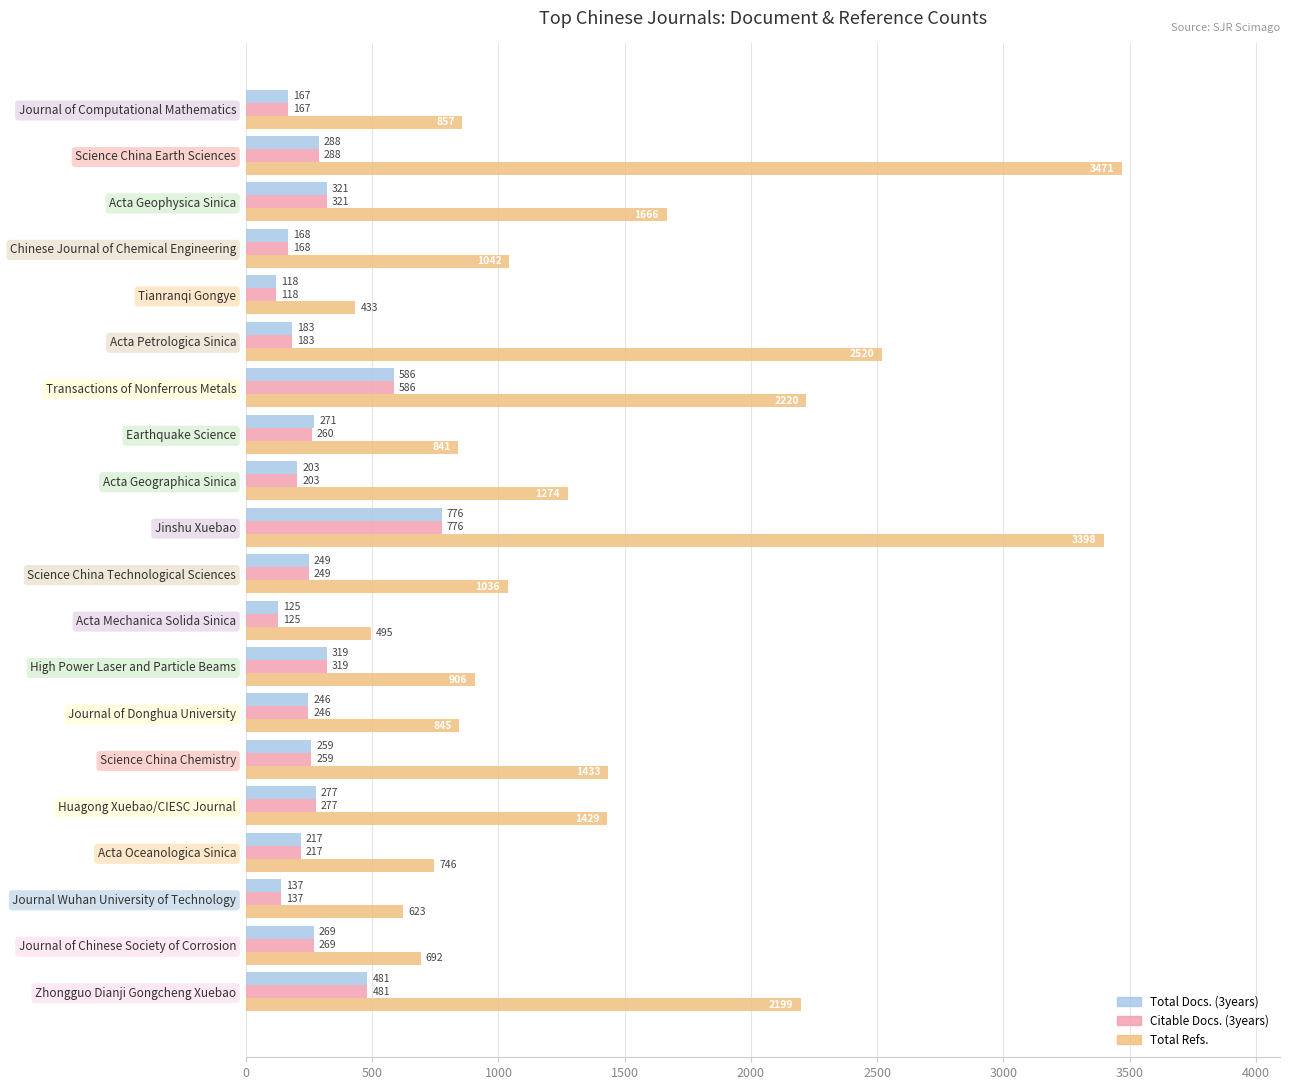

Reading left to right, transcribe all the data shown in this chart.

Total Docs. (3years): 167	288	321	168	118	183	586	271	203	776	249	125	319	246	259	277	217	137	269	481
Citable Docs. (3years): 167	288	321	168	118	183	586	260	203	776	249	125	319	246	259	277	217	137	269	481
Total Refs.: 857	3471	1666	1042	433	2520	2220	841	1274	3398	1036	495	906	845	1433	1429	746	623	692	2199